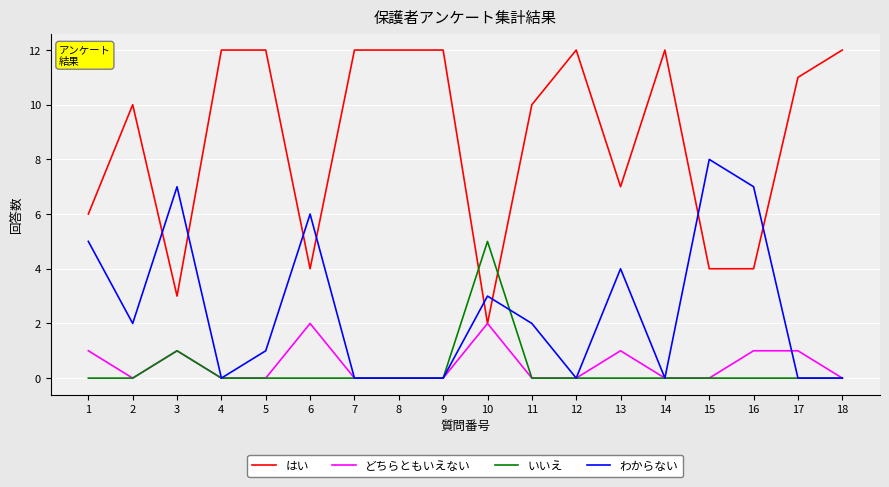

Is this an area chart (filled region under the line)?

No